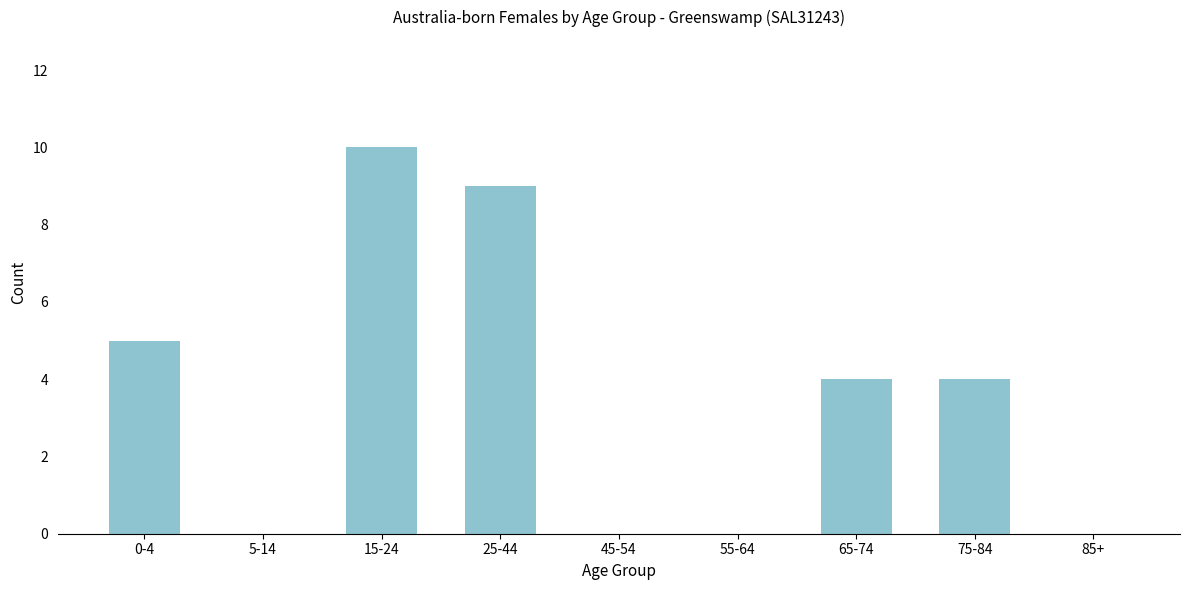

Reading left to right, what are all the values shown in this chart?

0-4=5	5-14=0	15-24=10	25-44=9	45-54=0	55-64=0	65-74=4	75-84=4	85+=0